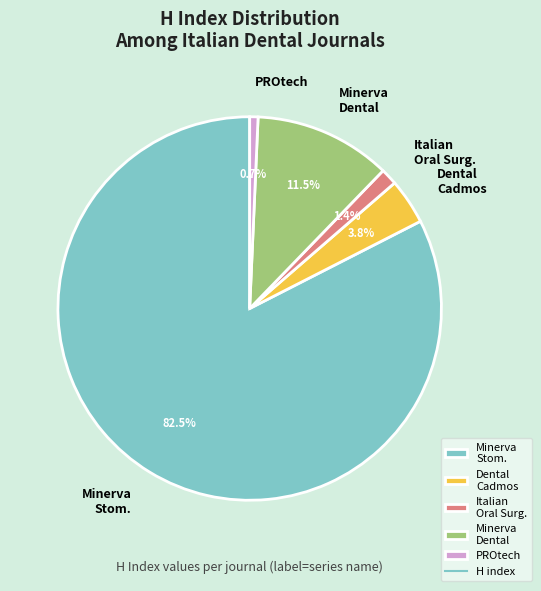

What is the ratio of the value at Minerva Stom. to the value at Minerva Dental?

7.2